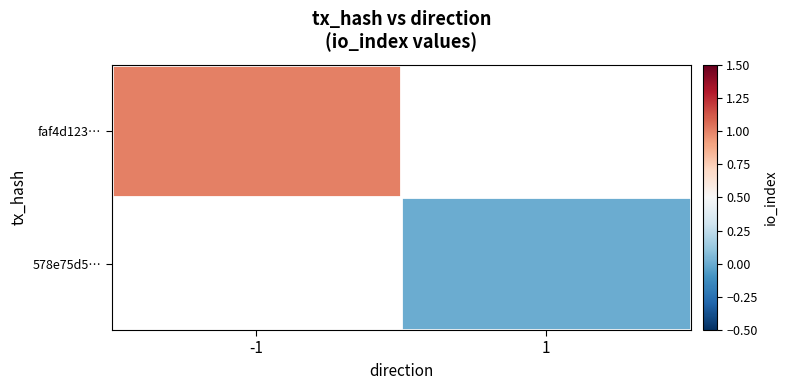

Which has a higher value, 1 or -1?

-1